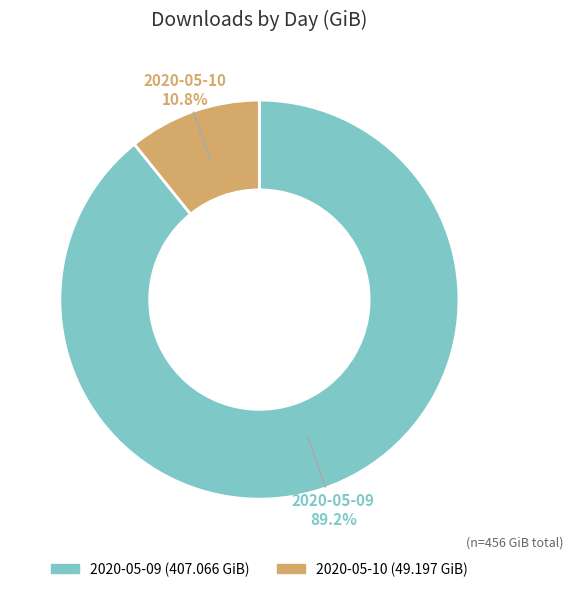

Does 2020-05-09 account for over 50% of the chart?

Yes